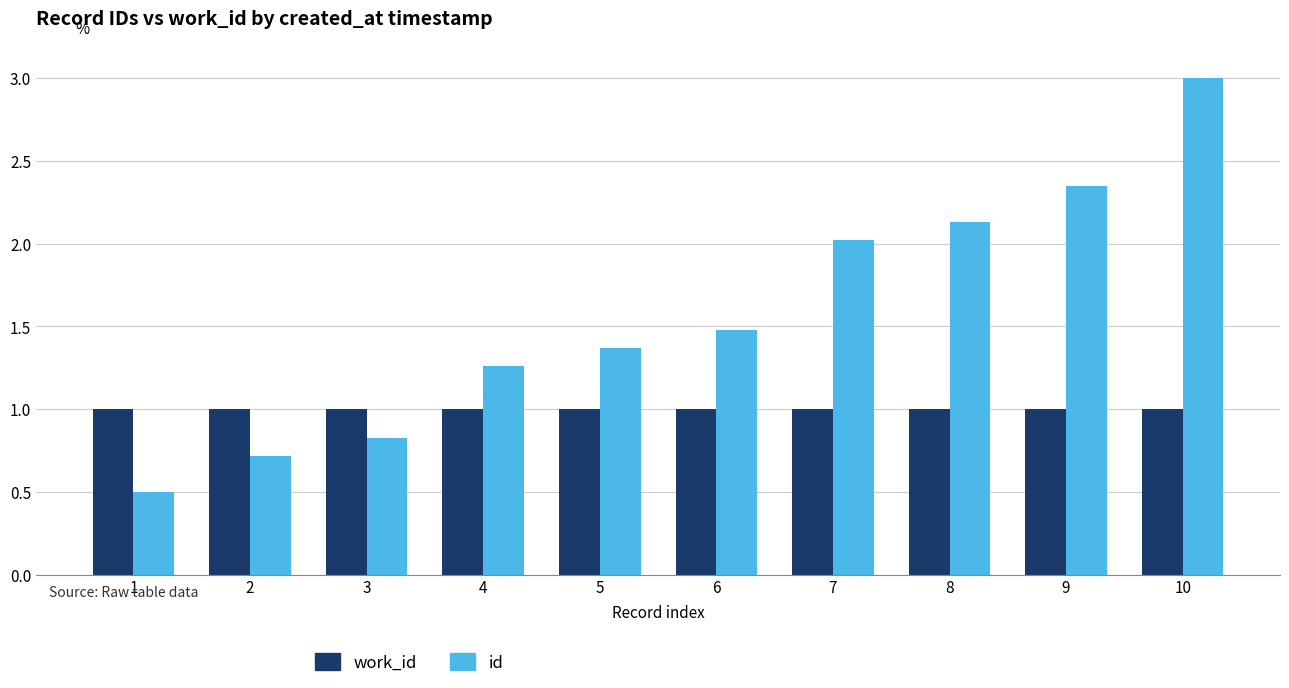

What are all the series names shown in the legend?

work_id, id